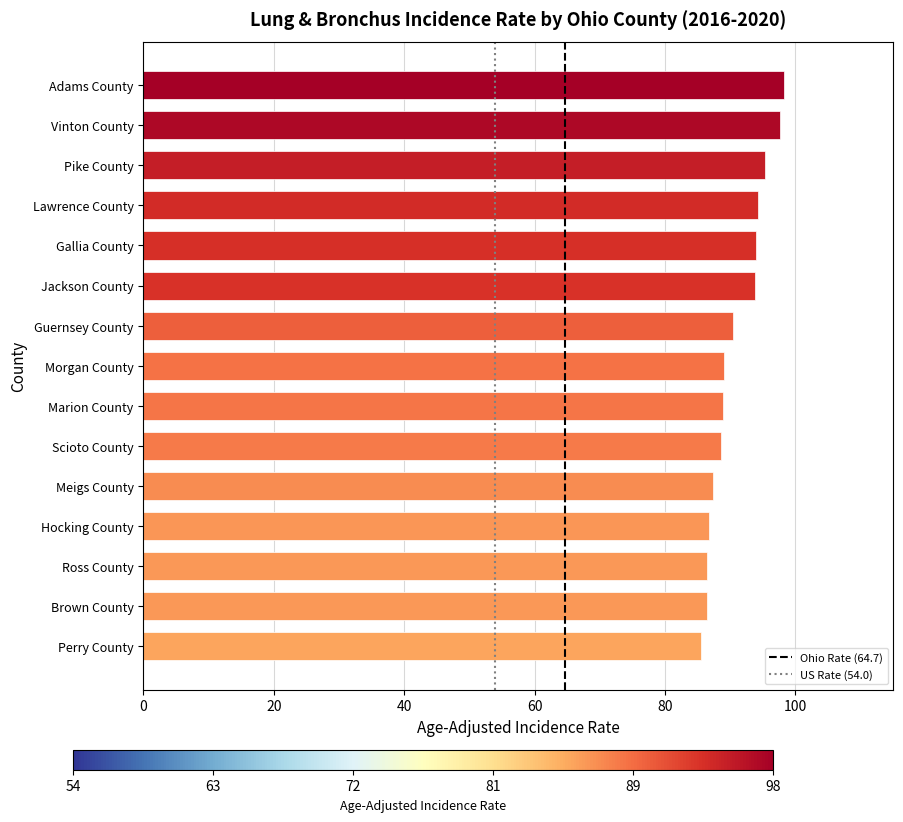

How many data points does each series have?

2